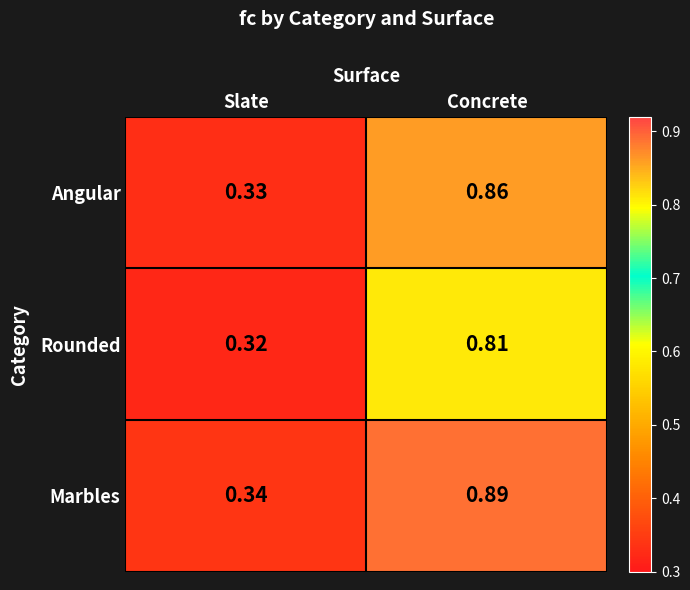

List the series in order of their overall mean, highest first.

Marbles, Angular, Rounded